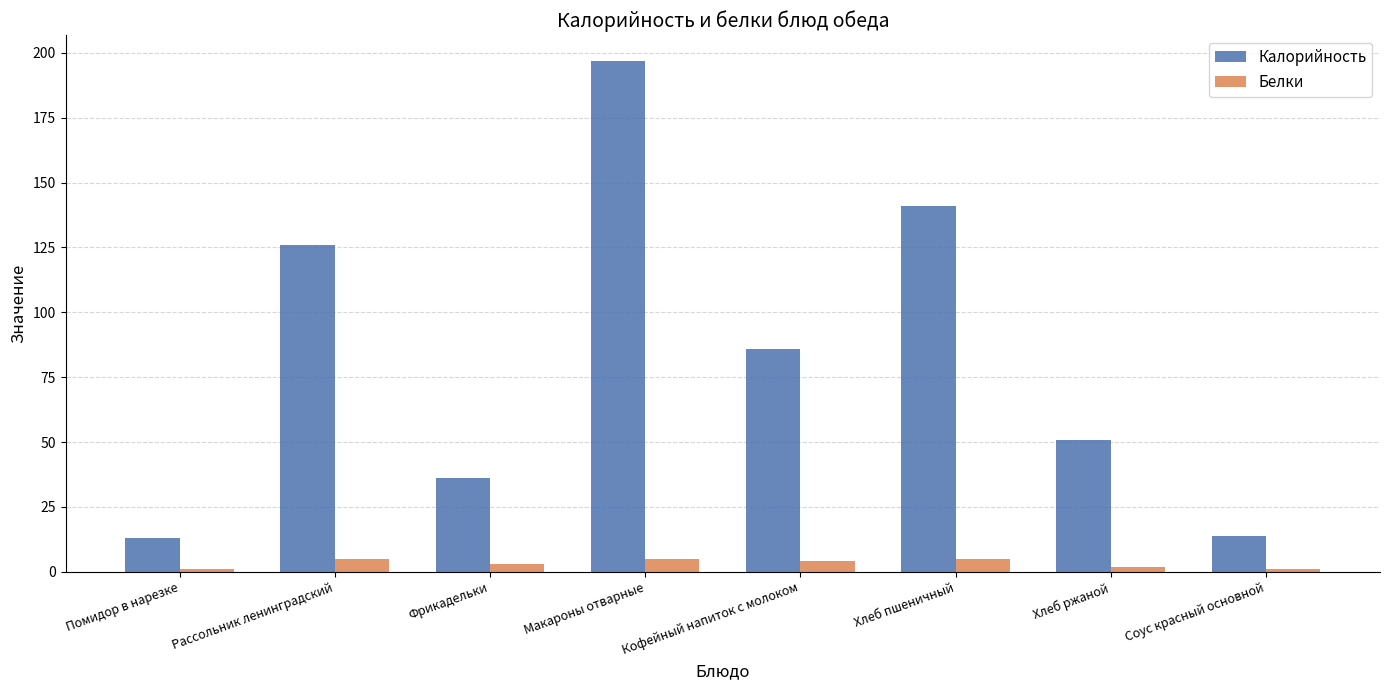

How many categories are shown in the chart?

8